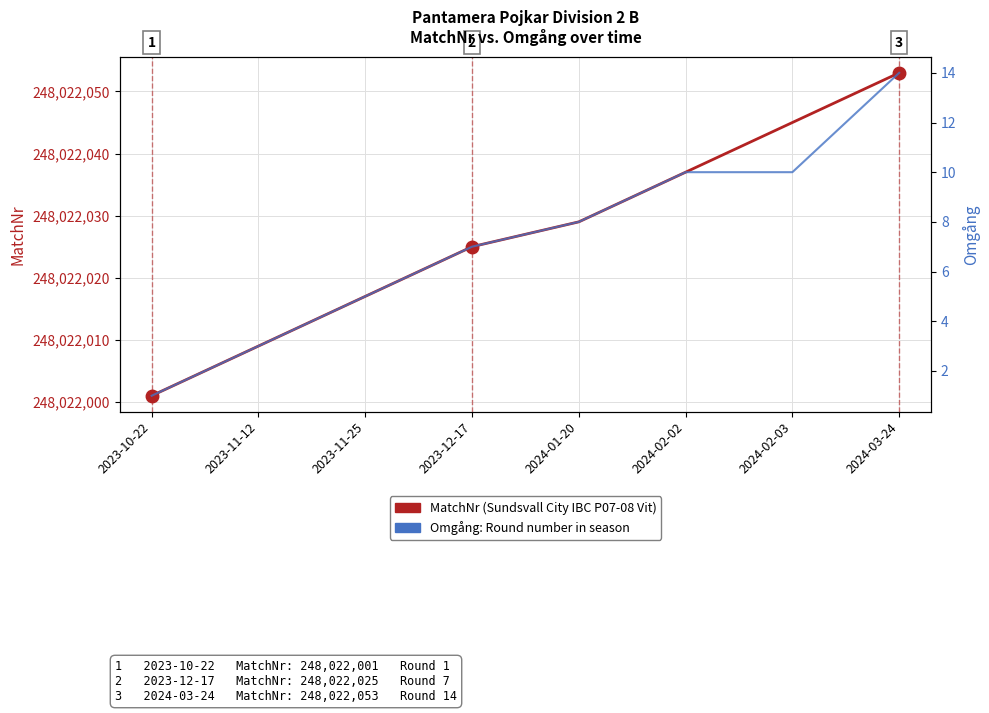

How many values in the MatchNr (Sundsvall City IBC P07-08 Vit) series are below 248022029?

4